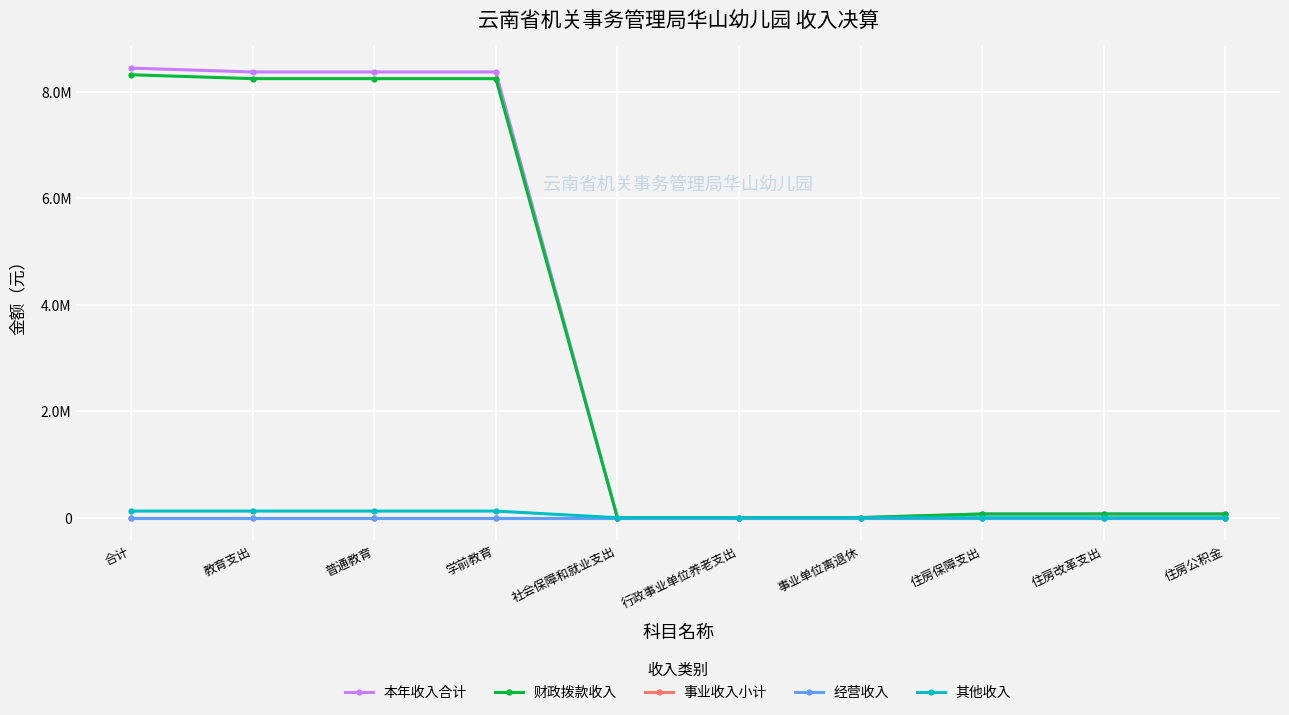

Does the chart display data point markers on the line(s)?

Yes